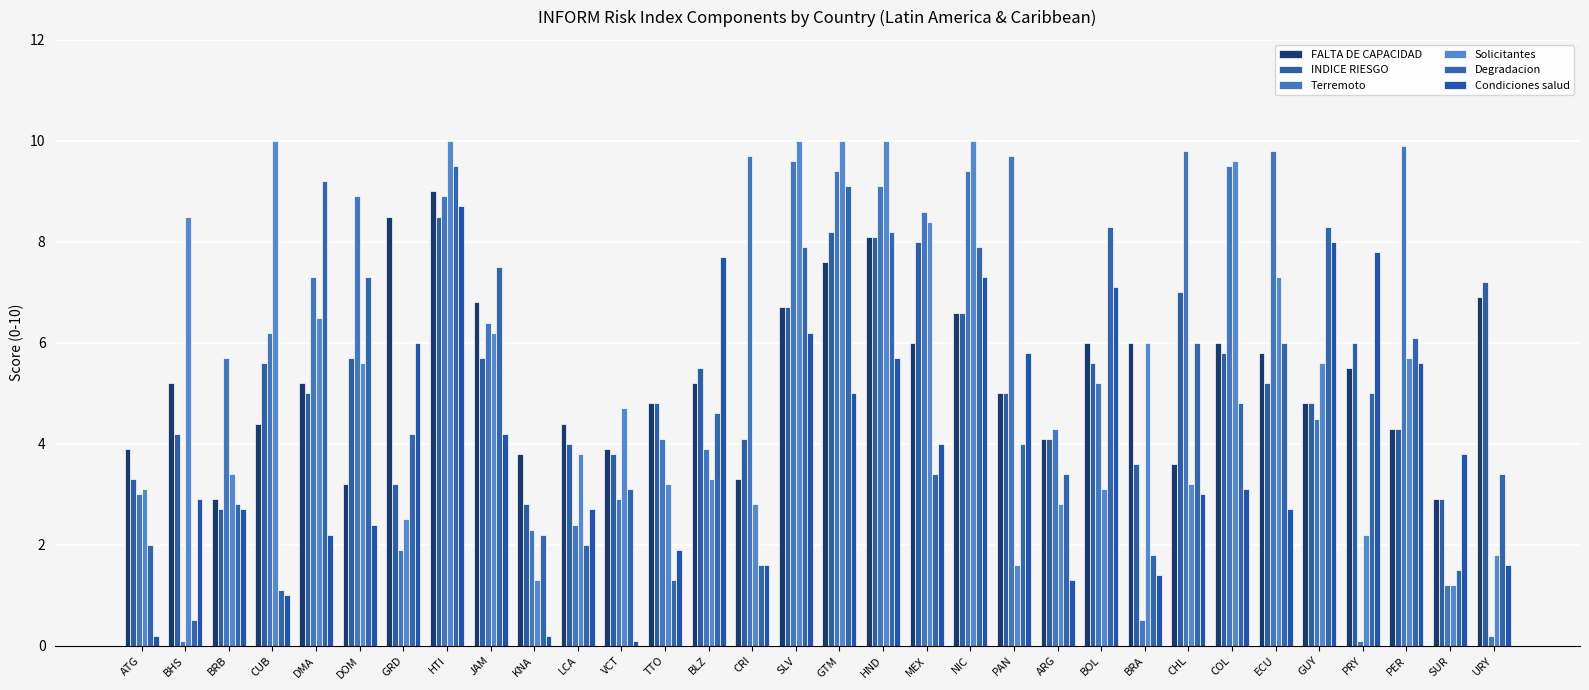

What is the lowest value of the Condiciones salud series?

0.1